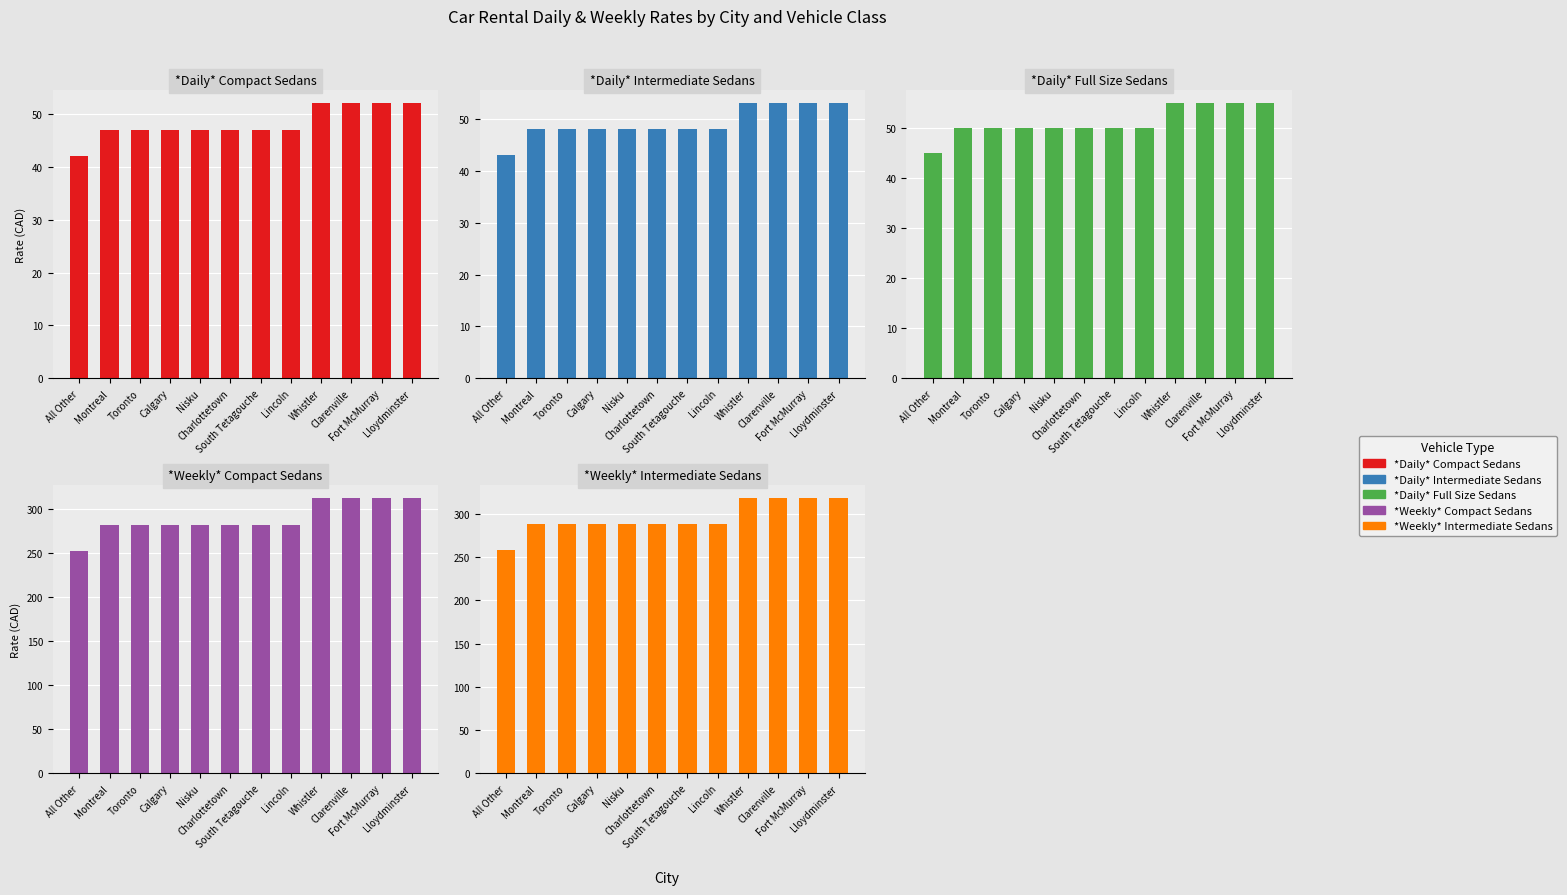

Rank the series by their maximum value, from lowest to highest.

*Daily* Compact Sedans, *Daily* Intermediate Sedans, *Daily* Full Size Sedans, *Weekly* Compact Sedans, *Weekly* Intermediate Sedans